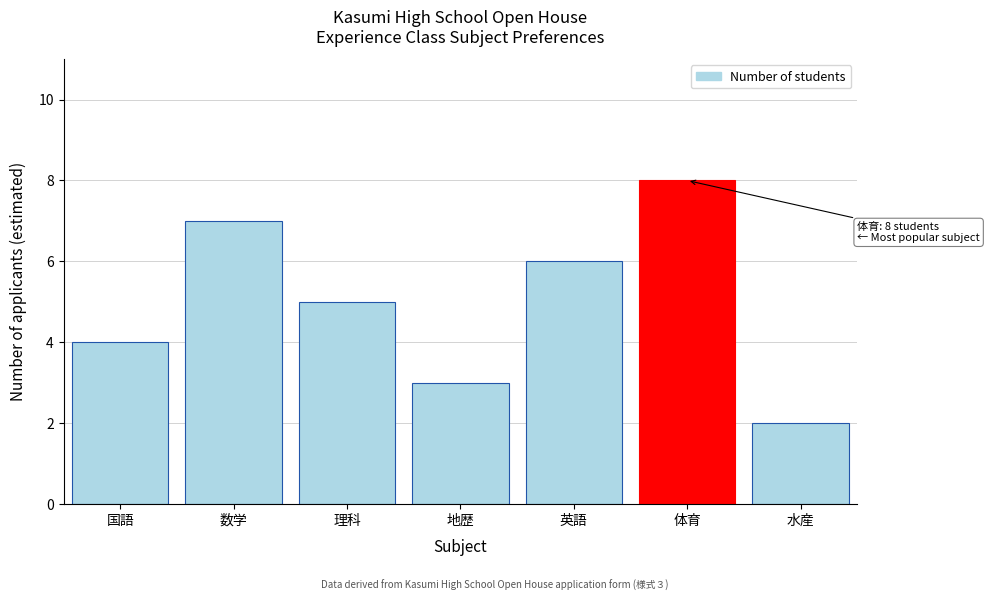

Reading left to right, transcribe all the data shown in this chart.

国語=4	数学=7	理科=5	地歴=3	英語=6	体育=8	水産=2